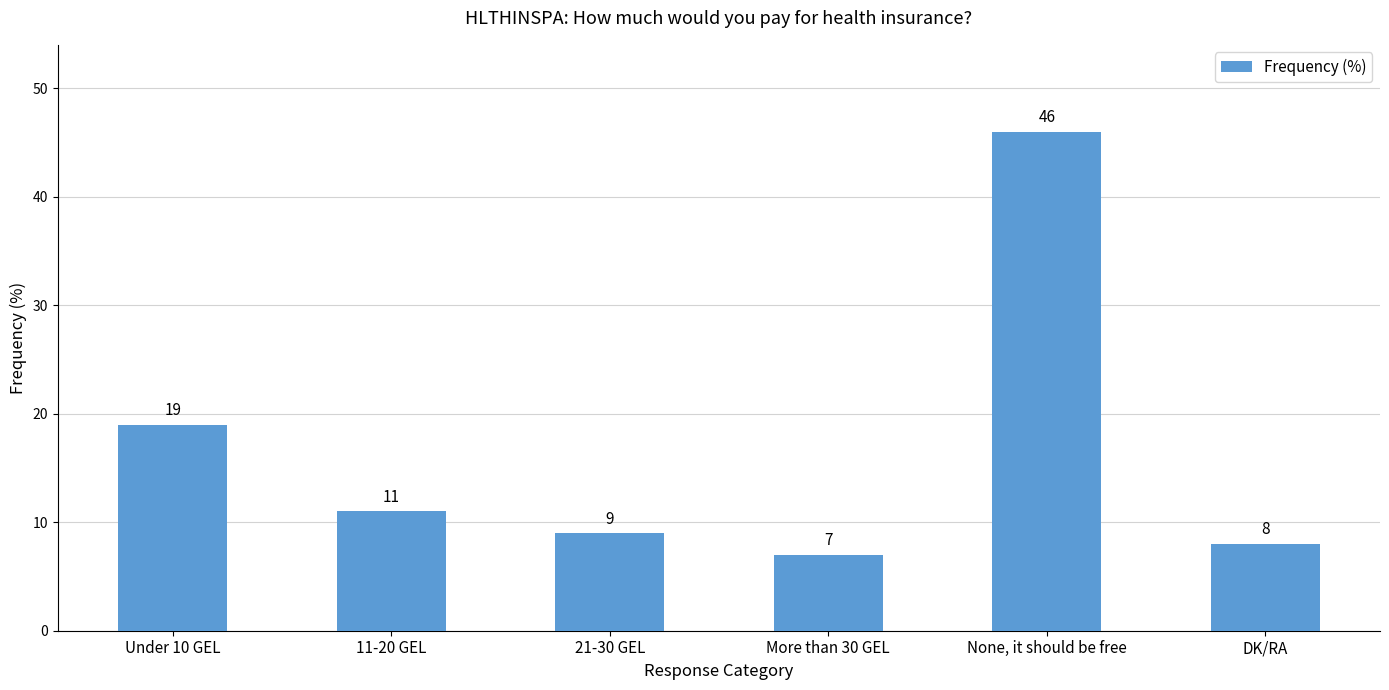

What is the label of the 2nd bar from the right?

None, it should be free